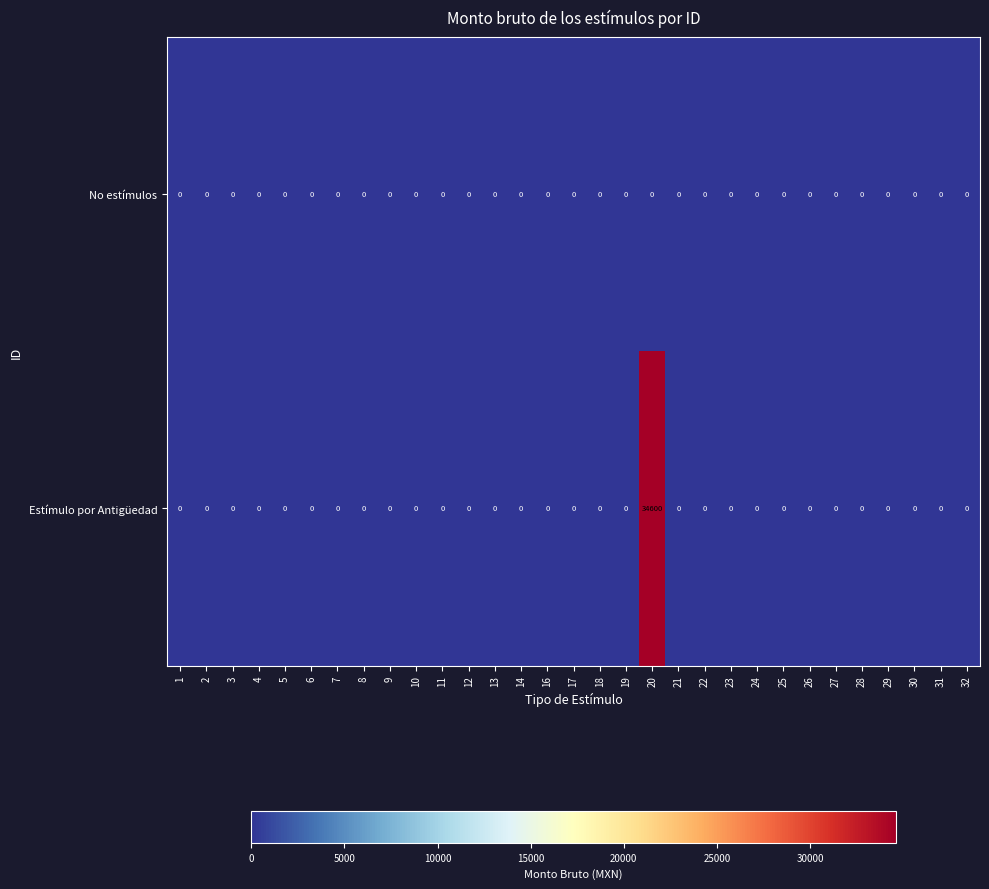

Which series has the widest spread of values?

Estímulo por Antigüedad